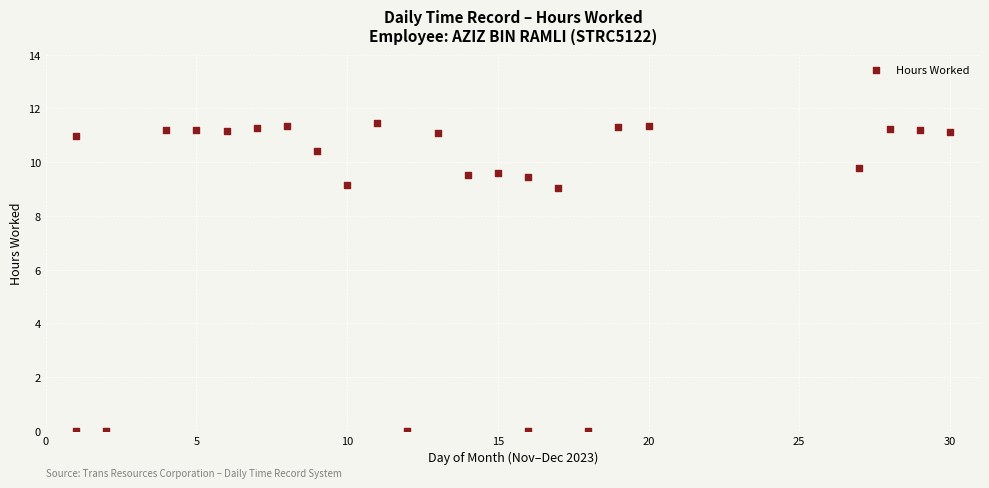

What is the range of X values (max minus min)?

29.0